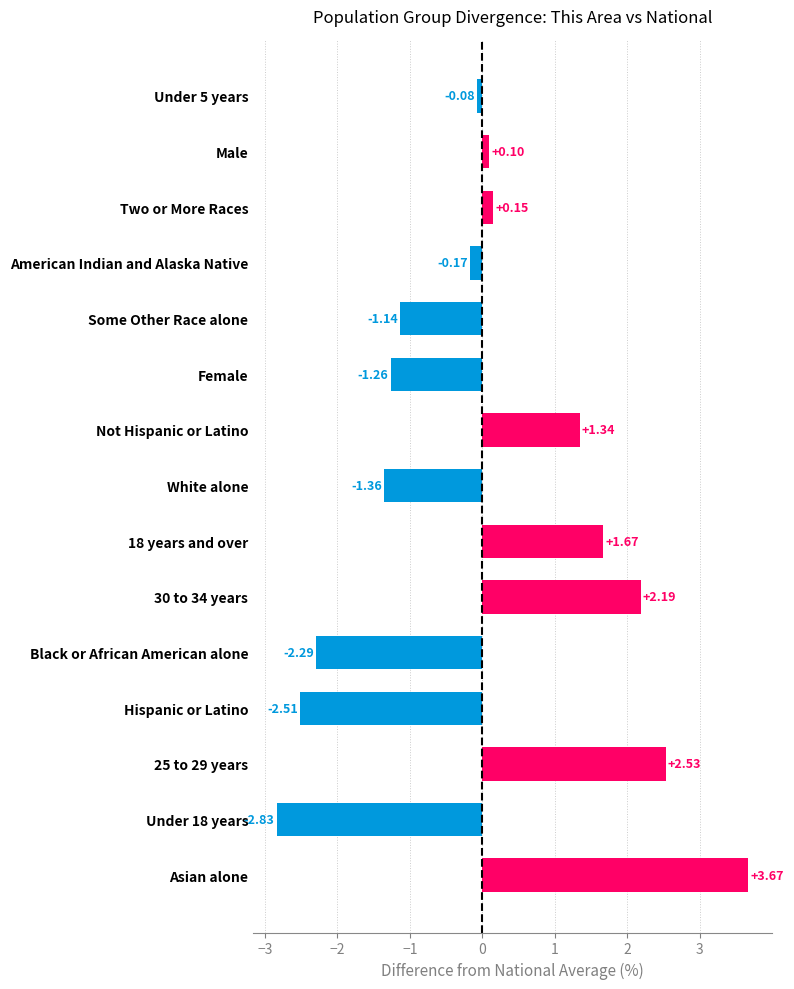

At which label is the value closest to 0?

Under 5 years